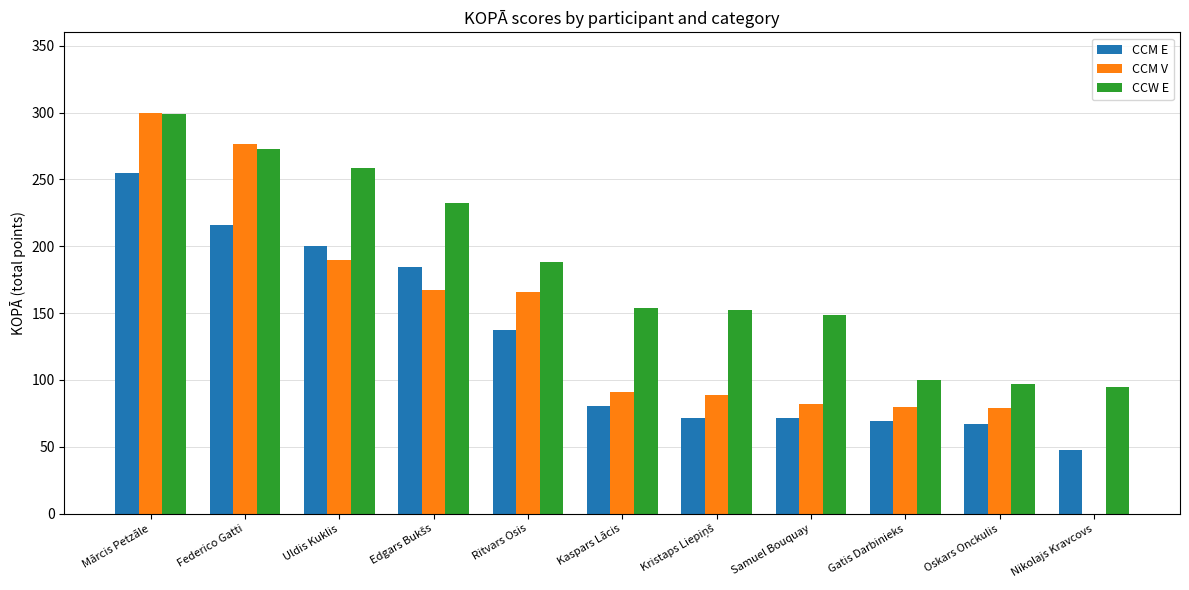

True or false: CCM V has a value of 252.2 at Ritvars Osis.

False